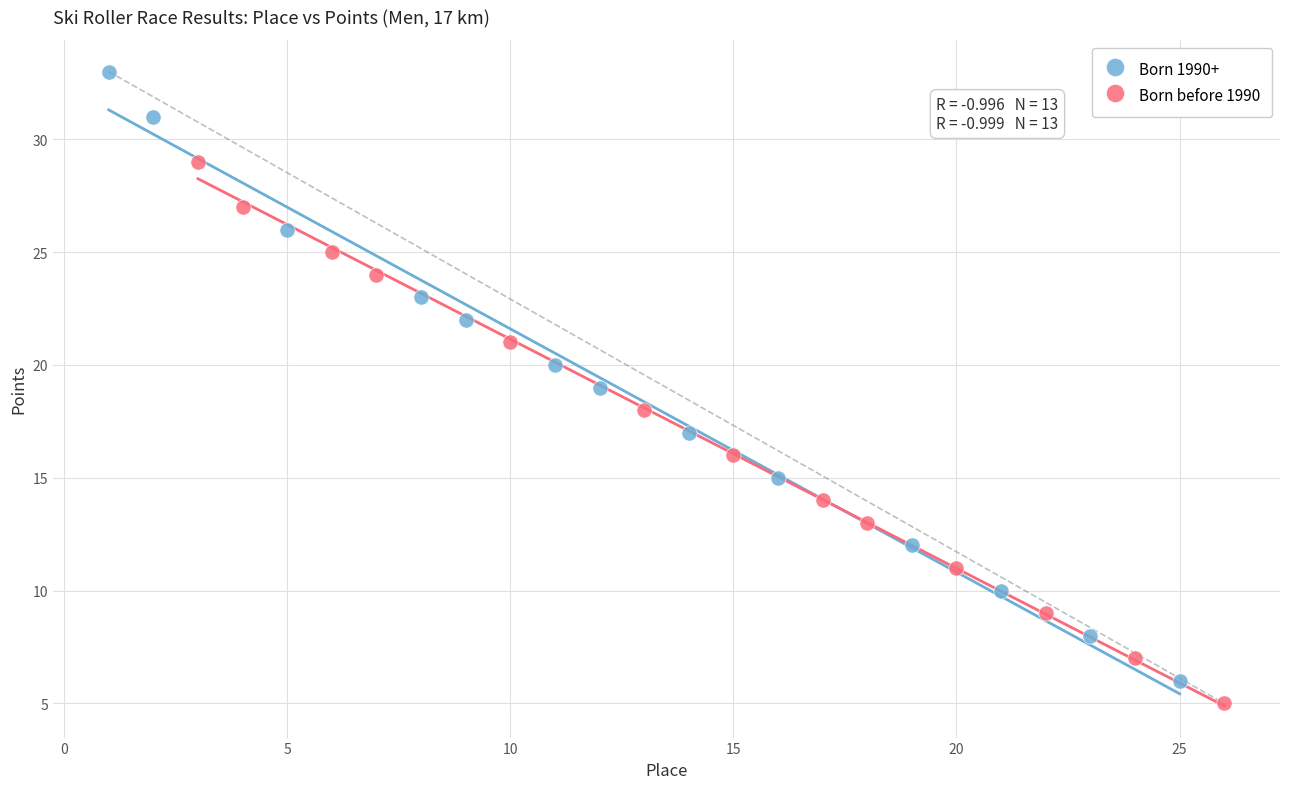

What are all the series names shown in the legend?

Born 1990+, Born before 1990